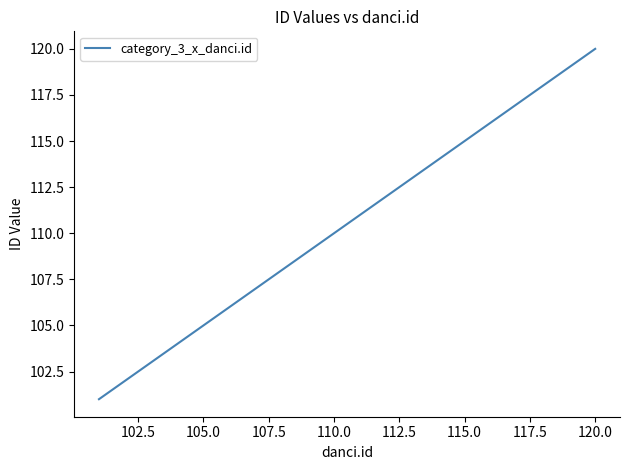

What is the difference between the maximum and minimum values?

19